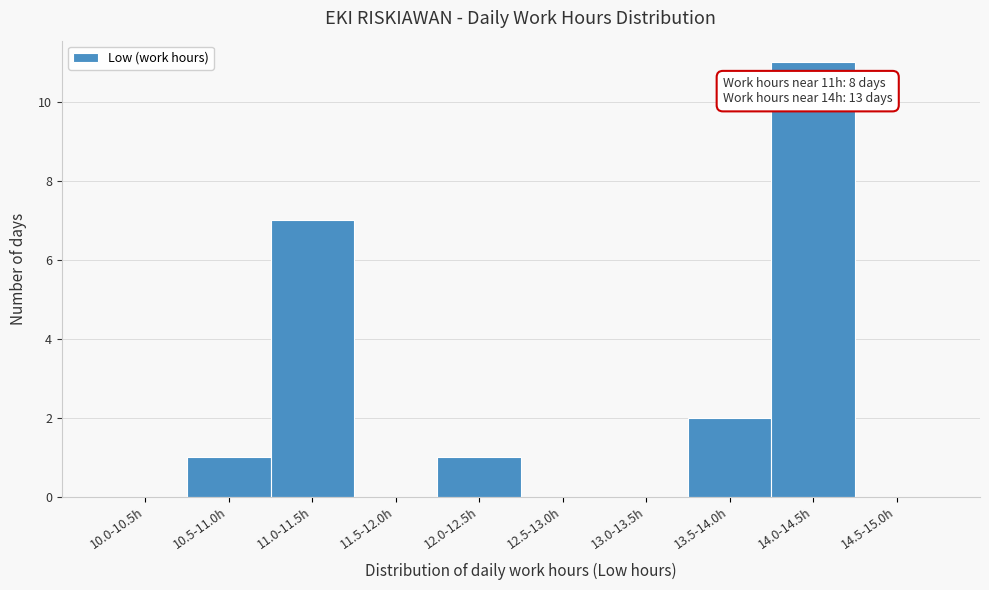

Reading left to right, what are all the values shown in this chart?

10.0-10.5h=0	10.5-11.0h=1	11.0-11.5h=7	11.5-12.0h=0	12.0-12.5h=1	12.5-13.0h=0	13.0-13.5h=0	13.5-14.0h=2	14.0-14.5h=11	14.5-15.0h=0